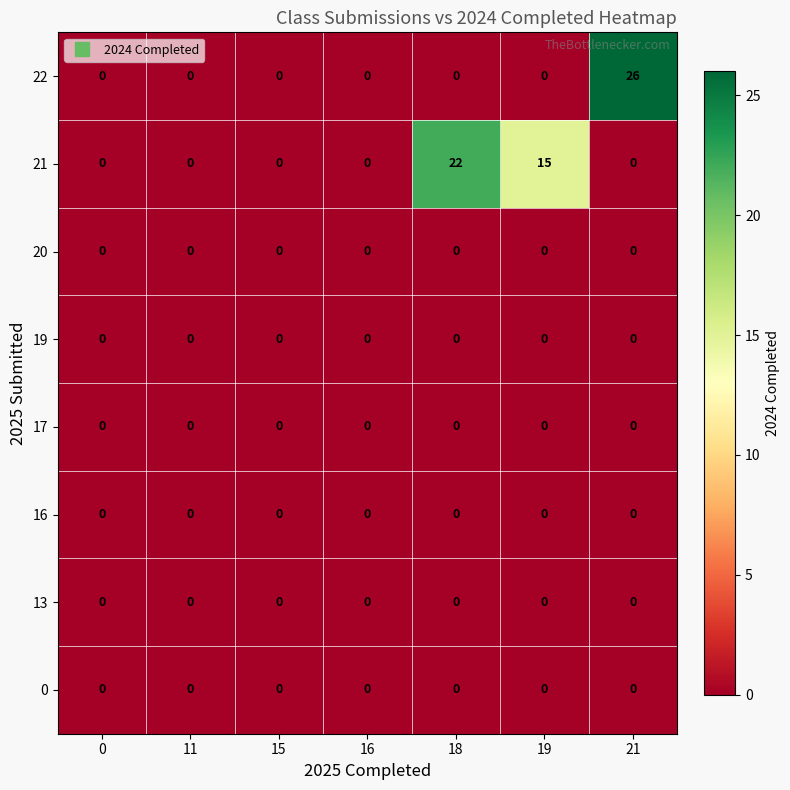

What is the difference between the highest and lowest values at 18?

22